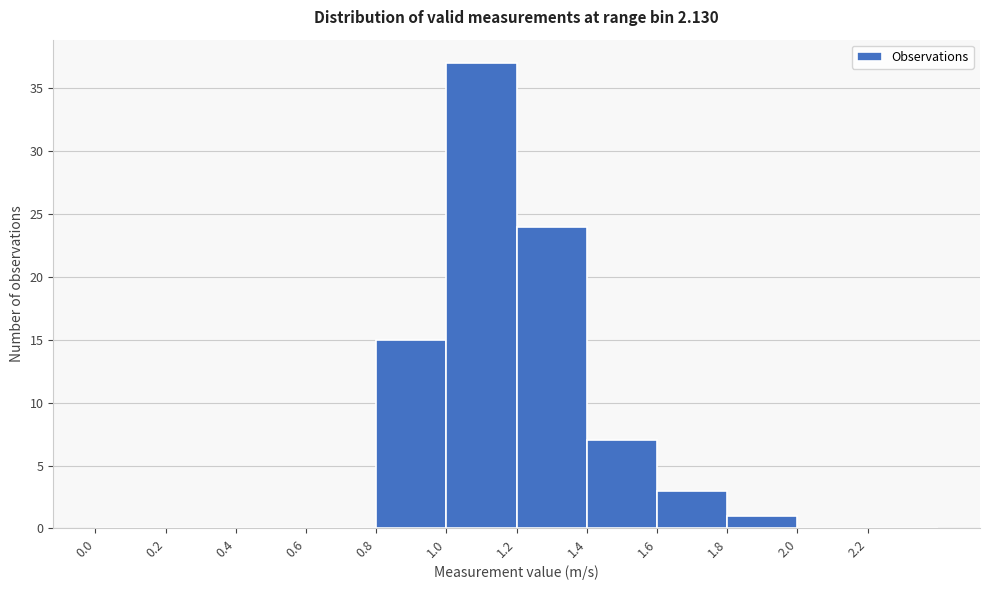

Which range on the x-axis has the tallest bar?

1.0 to 1.2